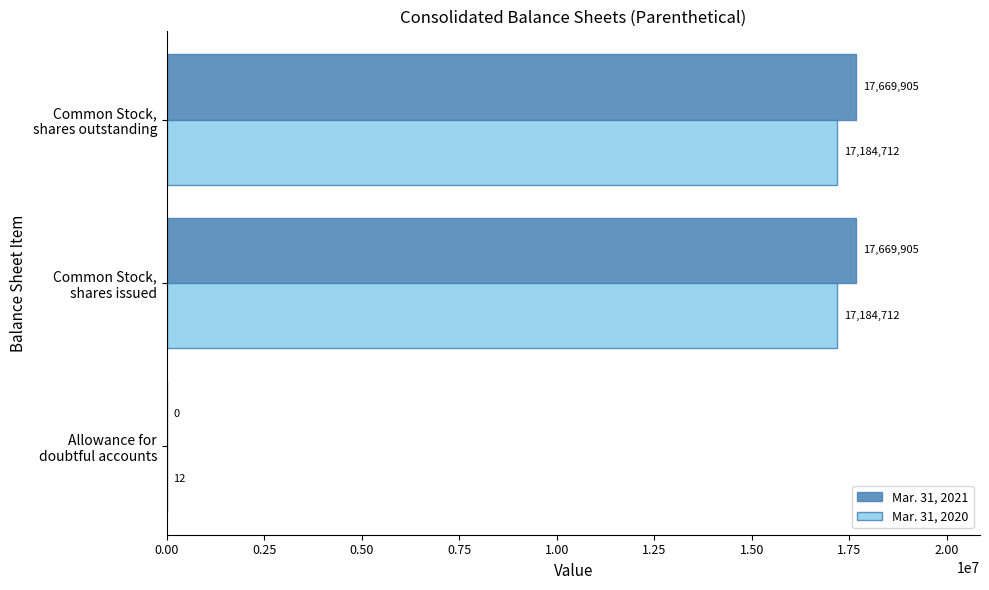

How many values in Mar. 31, 2021 are above zero?

2